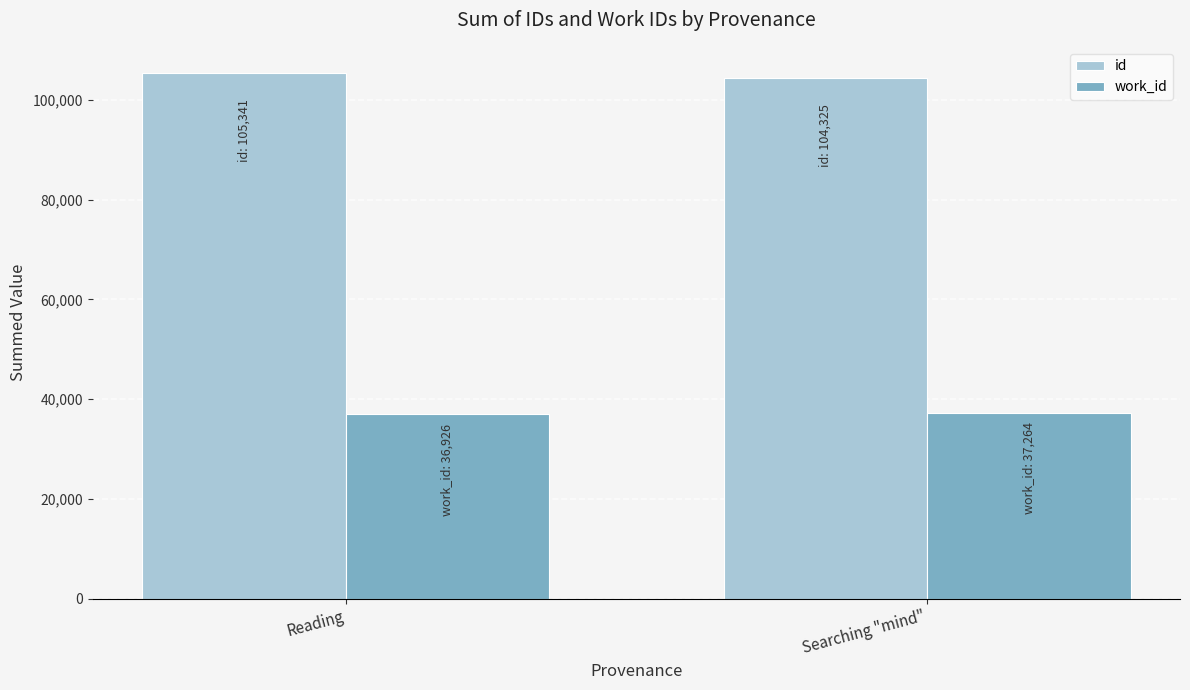

Where is work_id nearest to the value 37095?

Reading